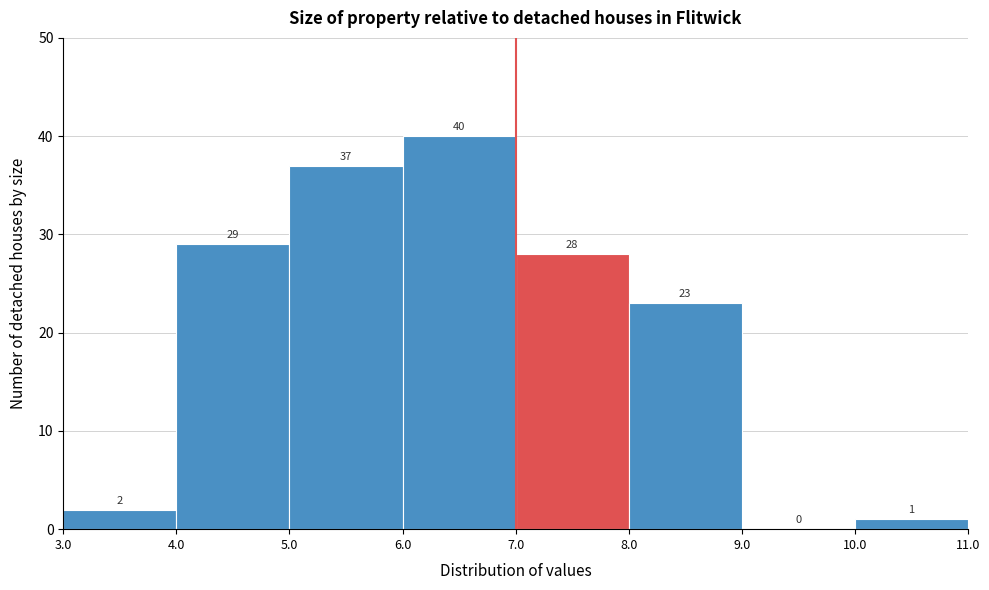

Reading left to right, list every bar in this chart as the range it spans on the x-axis followed by its height.

3.0 to 4.0: 2
4.0 to 5.0: 29
5.0 to 6.0: 37
6.0 to 7.0: 40
7.0 to 8.0: 28
8.0 to 9.0: 23
9.0 to 10.0: 0
10.0 to 11.0: 1